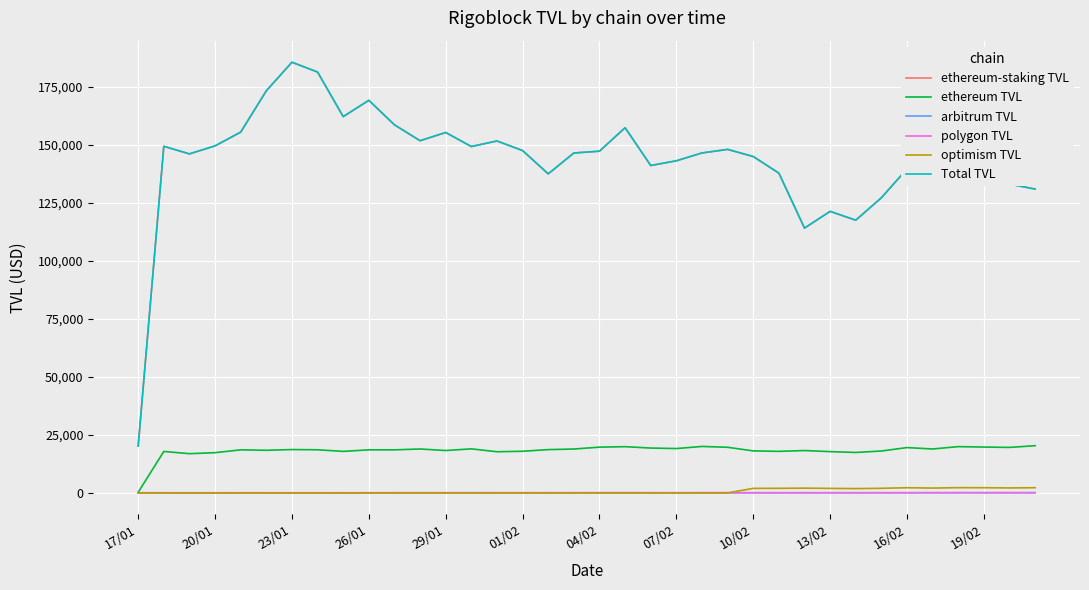

Which series has the largest range (max minus min)?

Total TVL